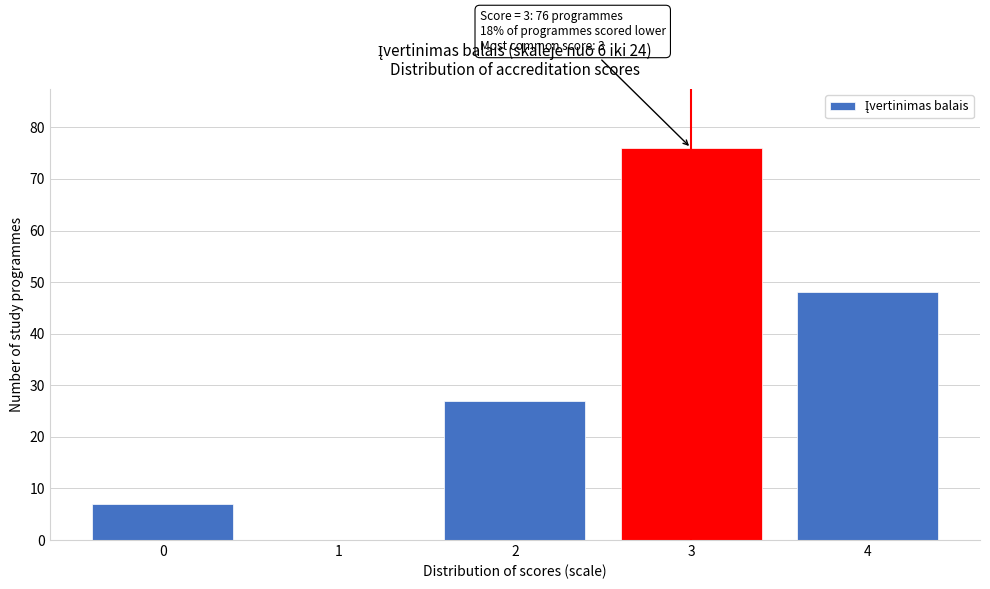

Reading left to right, list all the values displayed in this chart.

0=7	1=0	2=27	3=76	4=48